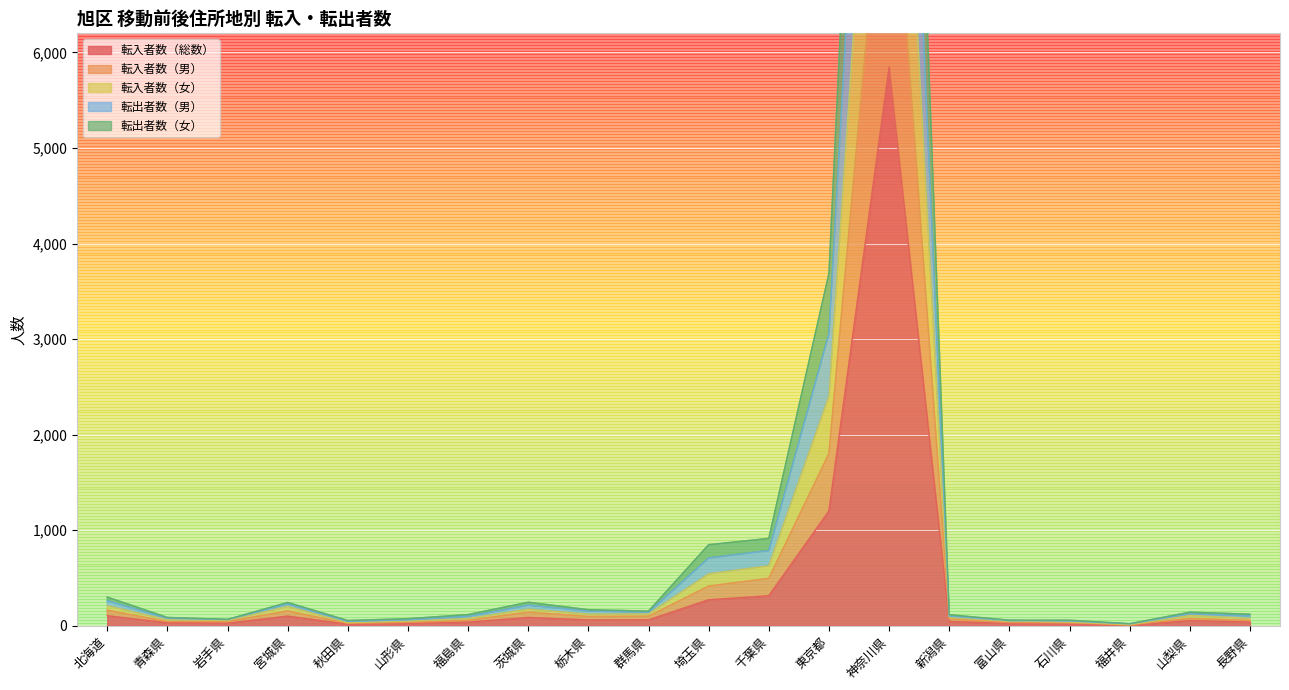

Reading left to right, transcribe all the data shown in this chart.

転入者数（総数）: 北海道=105	青森県=31	岩手県=27	宮城県=101	秋田県=16	山形県=24	福島県=38	茨城県=87	栃木県=61	群馬県=62	埼玉県=272	千葉県=314	東京都=1202	神奈川県=5848	新潟県=44	富山県=25	石川県=19	福井県=5	山梨県=54	長野県=39
転入者数（男）: 北海道=163	青森県=44	岩手県=44	宮城県=155	秋田県=24	山形県=35	福島県=56	茨城県=143	栃木県=97	群馬県=100	埼玉県=415	千葉県=496	東京都=1803	神奈川県=8801	新潟県=71	富山県=33	石川県=29	福井県=8	山梨県=77	長野県=55
転入者数（女）: 北海道=210	青森県=62	岩手県=54	宮城県=202	秋田県=32	山形県=48	福島県=76	茨城県=174	栃木県=122	群馬県=124	埼玉県=544	千葉県=628	東京都=2404	神奈川県=11696	新潟県=88	富山県=50	石川県=38	福井県=10	山梨県=108	長野県=78
転出者数（男）: 北海道=300	青森県=87	岩手県=66	宮城県=244	秋田県=55	山形県=74	福島県=117	茨城県=246	栃木県=168	群馬県=153	埼玉県=848	千葉県=914	東京都=3689	神奈川県=17034	新潟県=116	富山県=58	石川県=58	福井県=21	山梨県=142	長野県=121
転出者数（女）: 北海道=262	青森県=79	岩手県=64	宮城県=229	秋田県=45	山形県=62	福島県=98	茨城県=215	栃木県=155	群馬県=140	埼玉県=709	千葉県=787	東京都=3058	神奈川県=14299	新潟県=98	富山県=54	石川県=49	福井県=19	山梨県=125	長野県=103